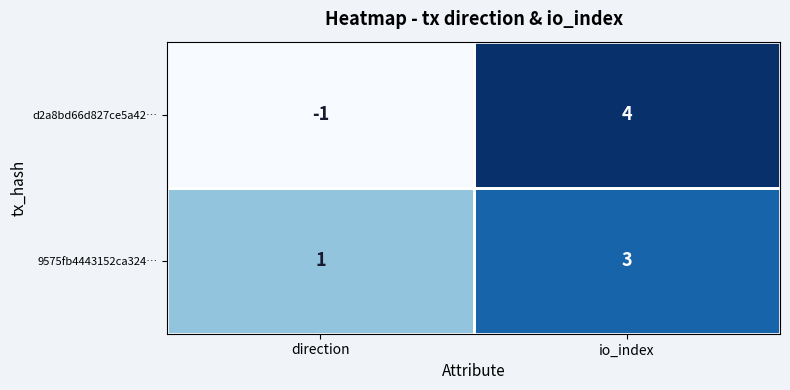

How many data points does each series have?

2